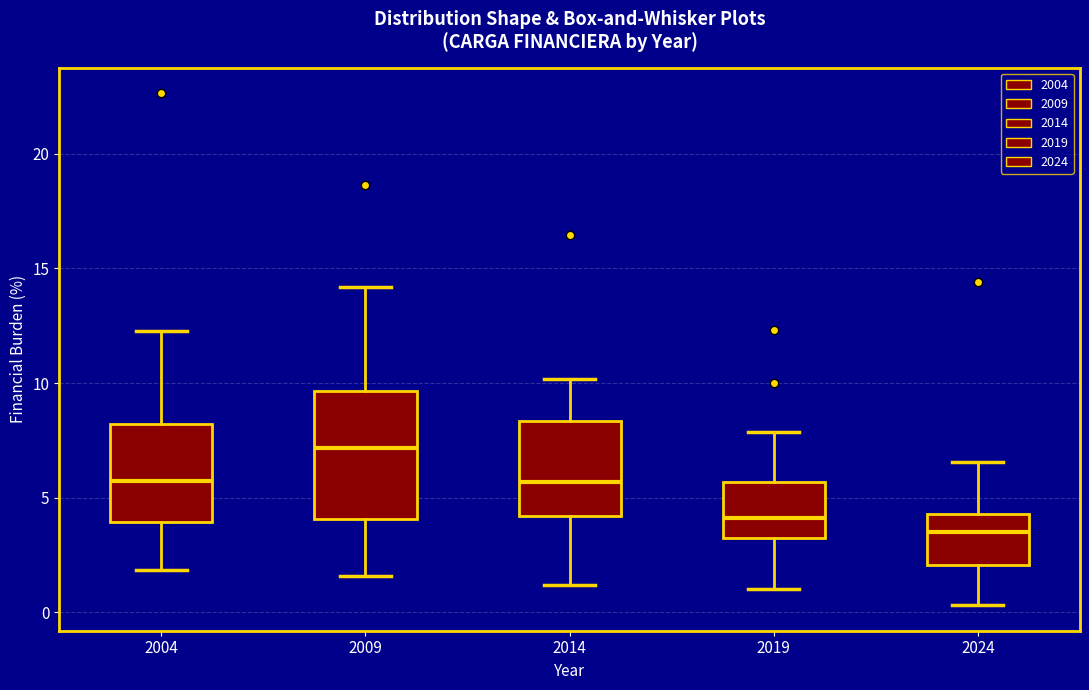

Which box has the highest median line?

2009